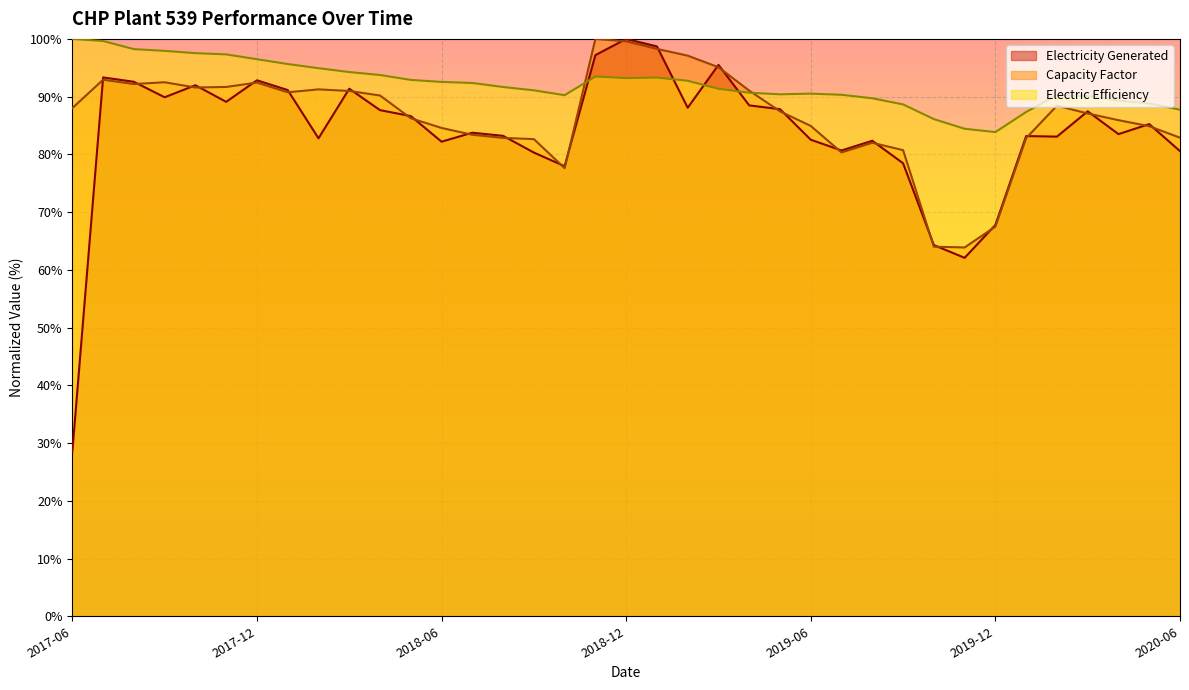

Rank the series at 2017-09 from lowest to highest value.

Electricity Generated, Capacity Factor, Electric Efficiency